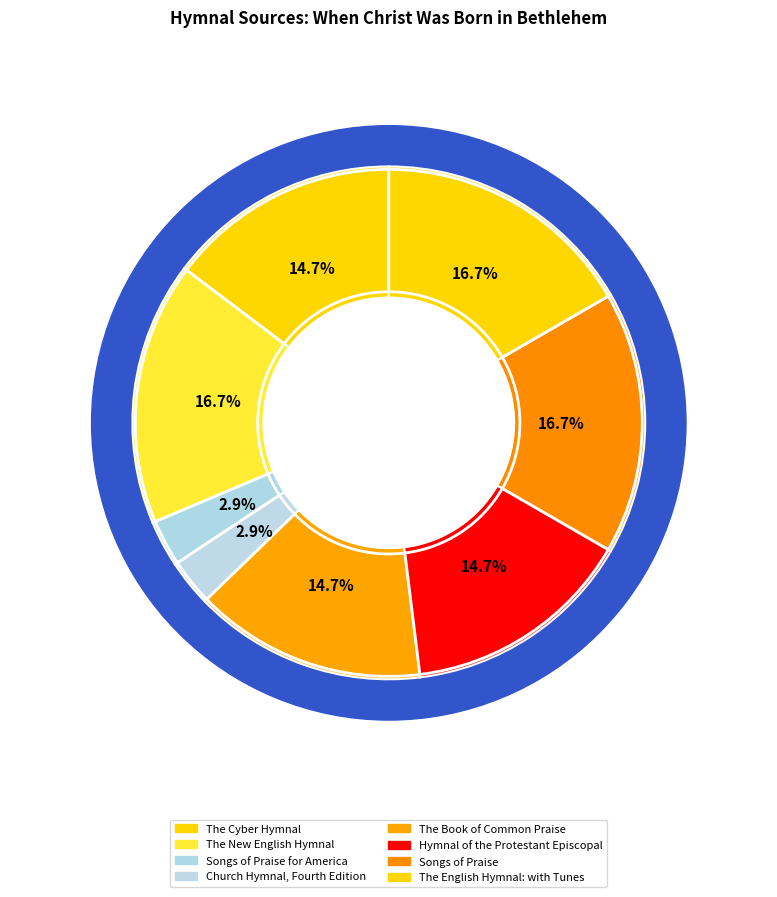

Rank the categories by value from lowest to highest.

Songs of Praise for America, Church Hymnal, Fourth Edition, The Cyber Hymnal, The Book of Common Praise, Hymnal of the Protestant Episcopal, The New English Hymnal, Songs of Praise, The English Hymnal: with Tunes